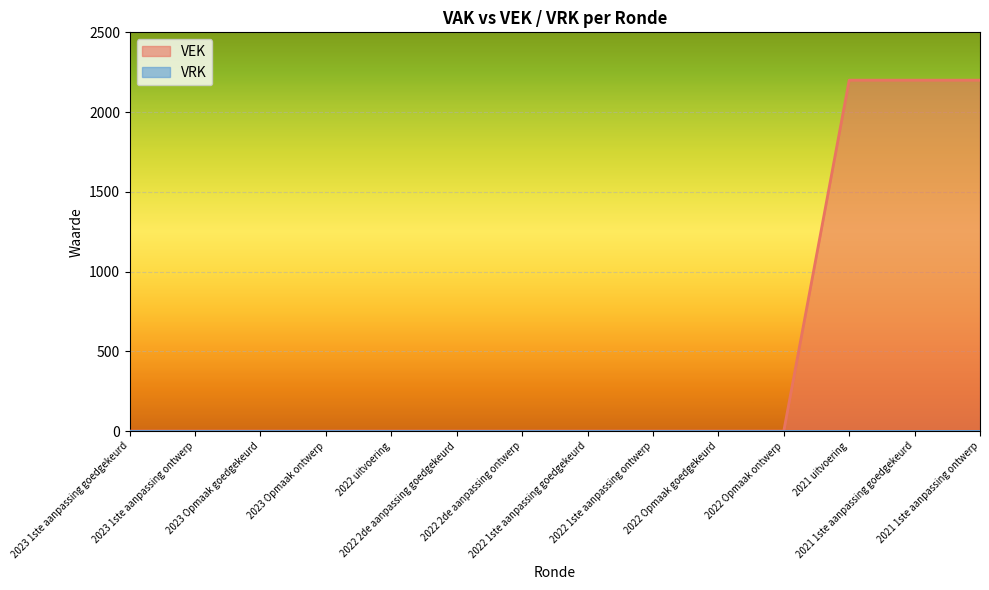

List the labels in order of value, smallest first.

2023 1ste aanpassing goedgekeurd, 2023 1ste aanpassing ontwerp, 2023 Opmaak goedgekeurd, 2023 Opmaak ontwerp, 2022 uitvoering, 2022 2de aanpassing goedgekeurd, 2022 2de aanpassing ontwerp, 2022 1ste aanpassing goedgekeurd, 2022 1ste aanpassing ontwerp, 2022 Opmaak goedgekeurd, 2022 Opmaak ontwerp, 2021 uitvoering, 2021 1ste aanpassing goedgekeurd, 2021 1ste aanpassing ontwerp